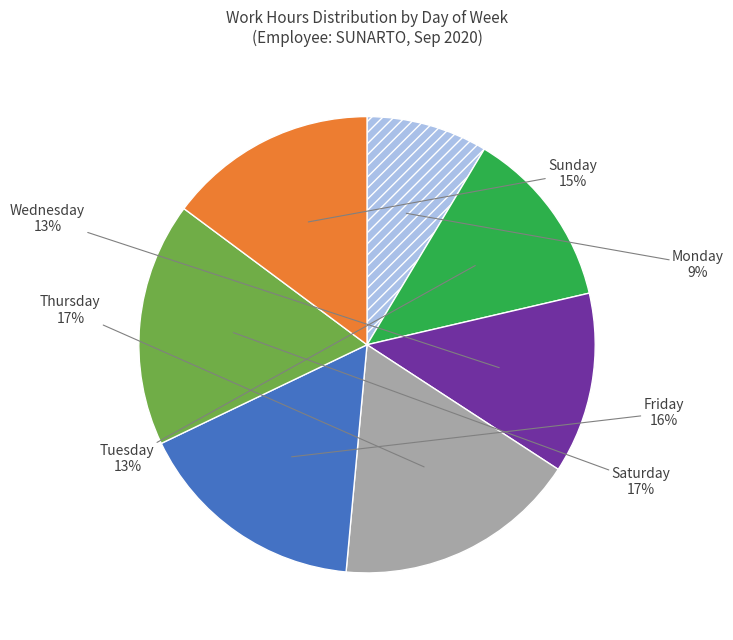

Is there a majority slice in this chart?

No